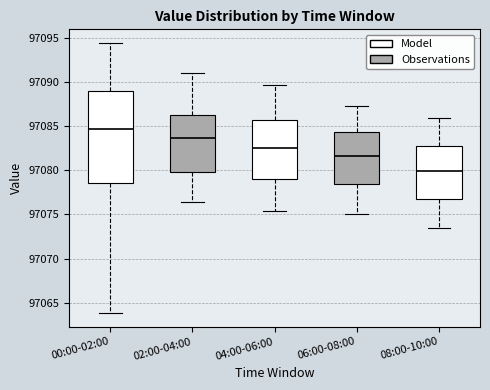

Where does the upper whisker of the box for 06:00-08:00 end on the y-axis? The values are not printed on the chart, so give them approximately, as read against the axis.

97087.5